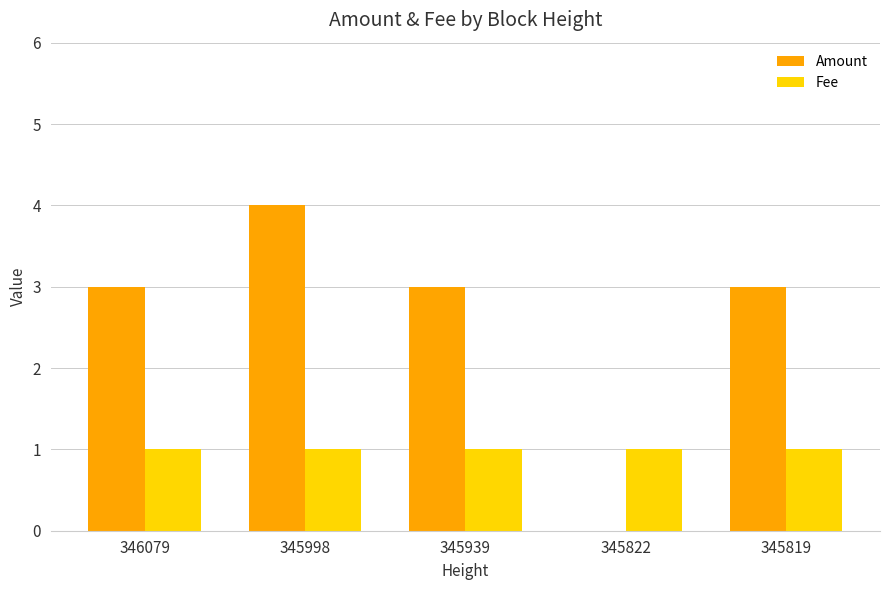

What is the maximum value for Amount?

4